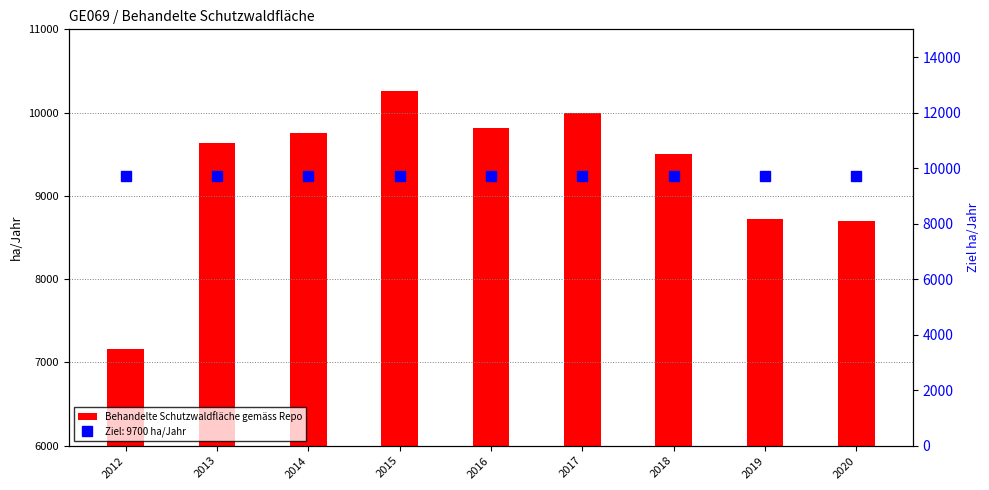

Approximately how many times larger is the value at 2016 compared to 2019?

1.1